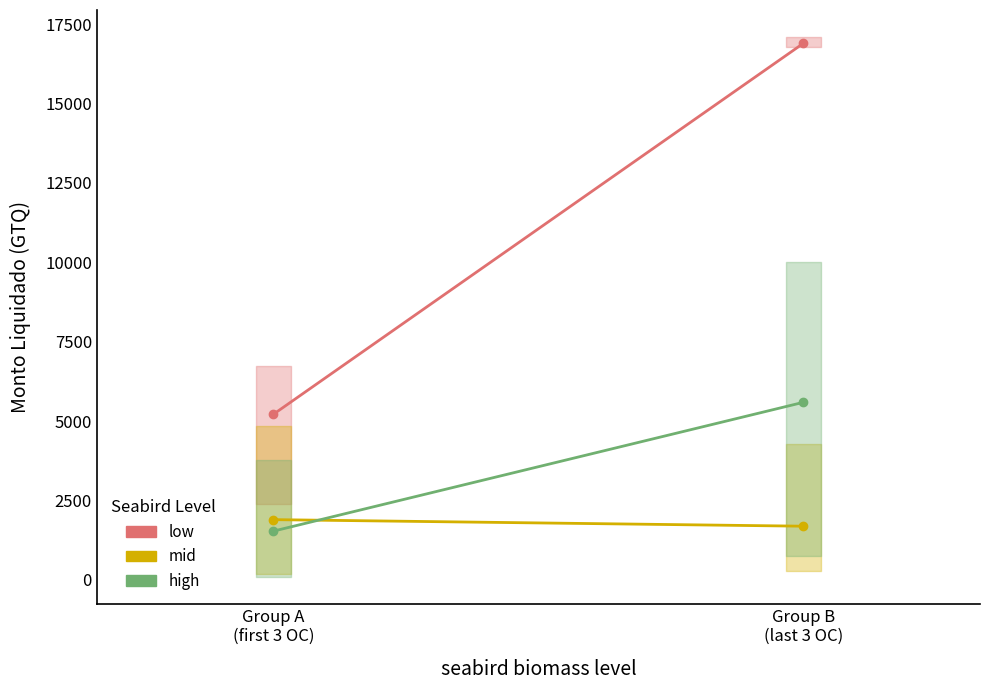

What is the total value across all series at Group A
(first 3 OC)?

8642.2